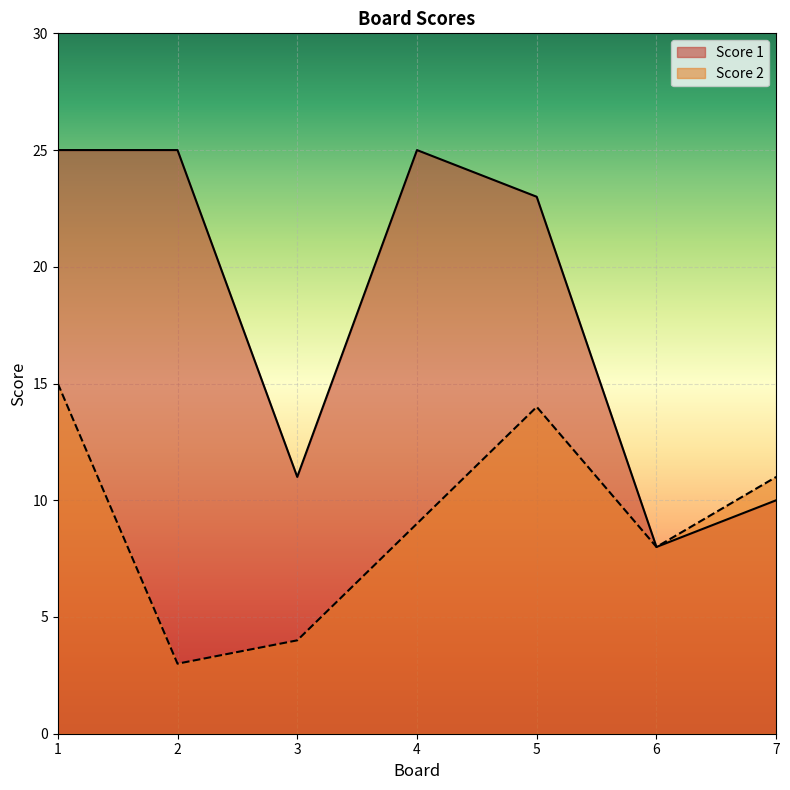

Rank the series at 6 from lowest to highest value.

Score 2, Score 1